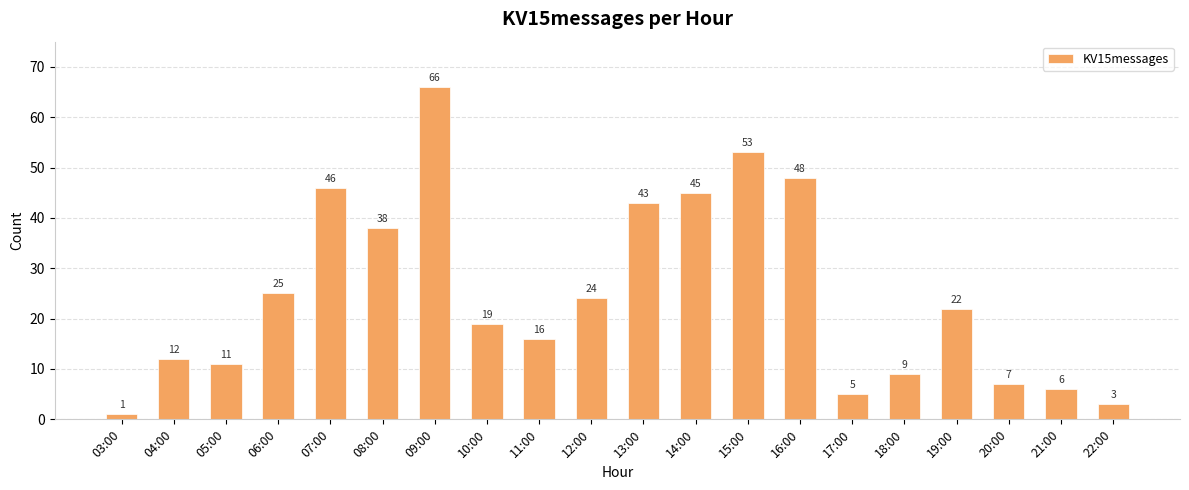

How many data points are less than 22?

10